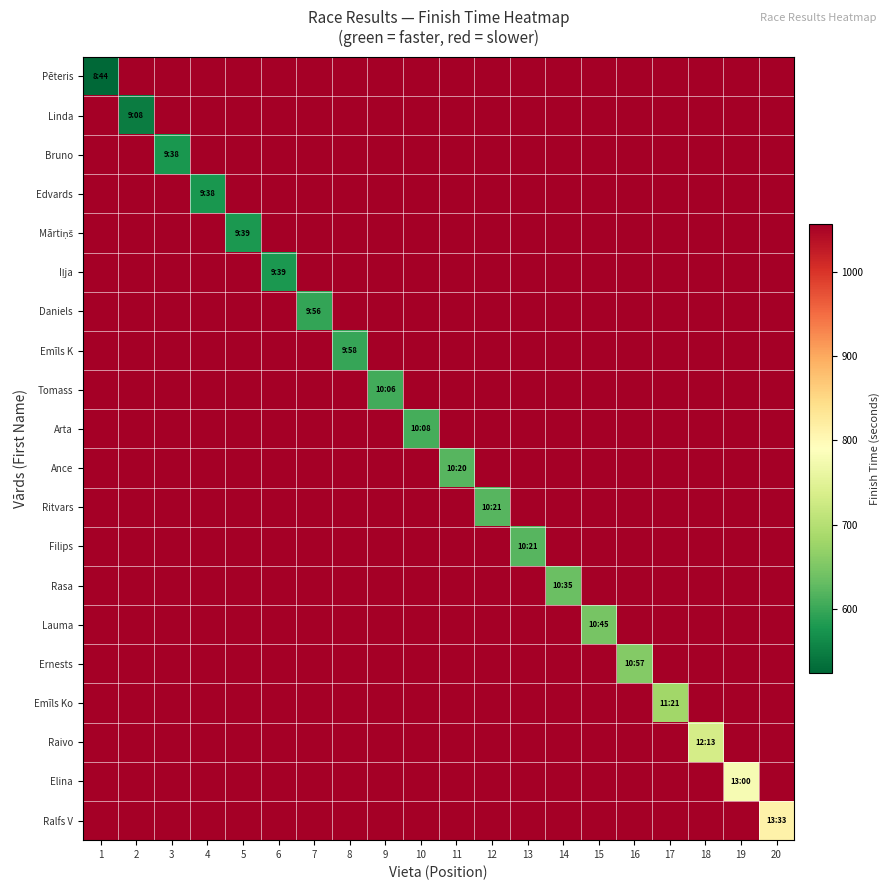

Which has a higher value, 8 or 7?

8